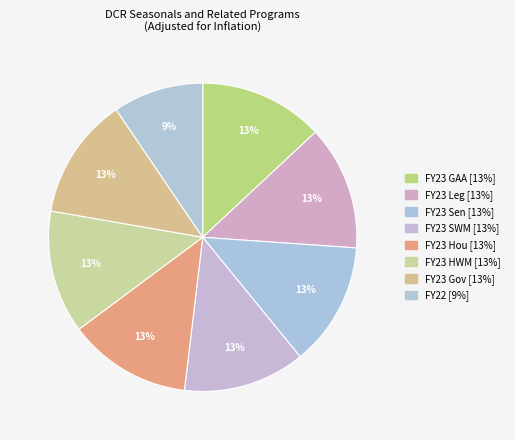

Is it true that FY23 GAA is 13% of the pie?

True